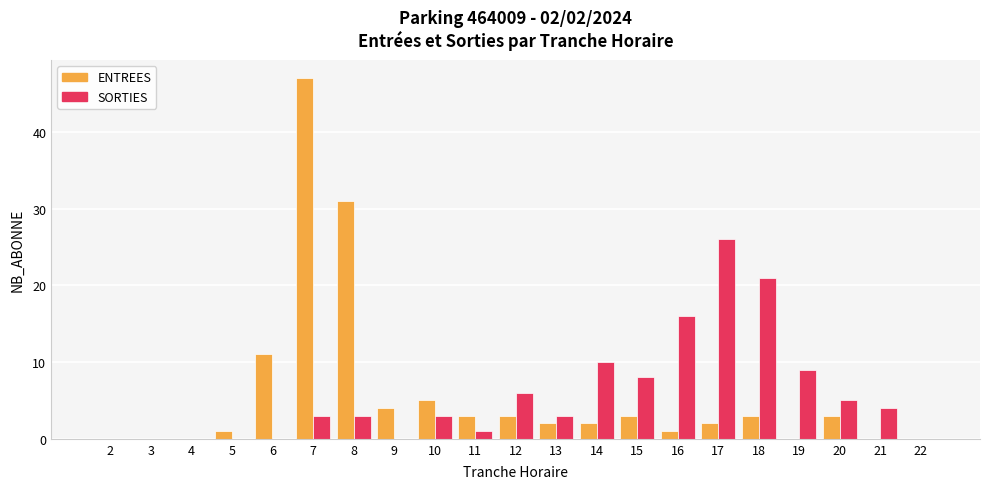

The value of SORTIES at 10 is 5. True or false?

False